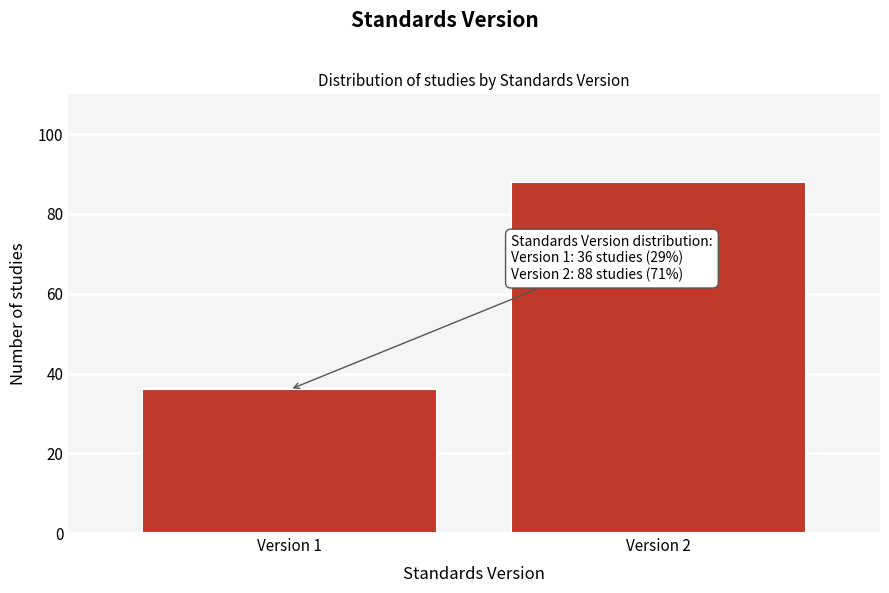

Reading left to right, list all the values displayed in this chart.

36	88